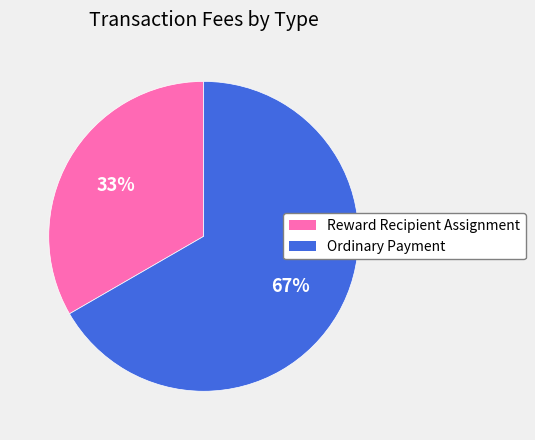

What is the smallest slice in the pie chart?

Reward Recipient Assignment